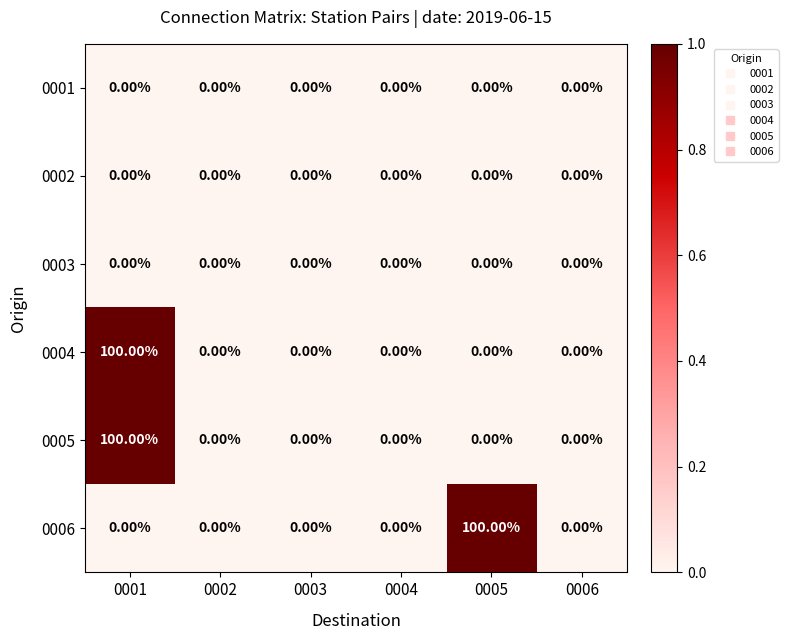

At which category is the sum across all series the highest?

0001